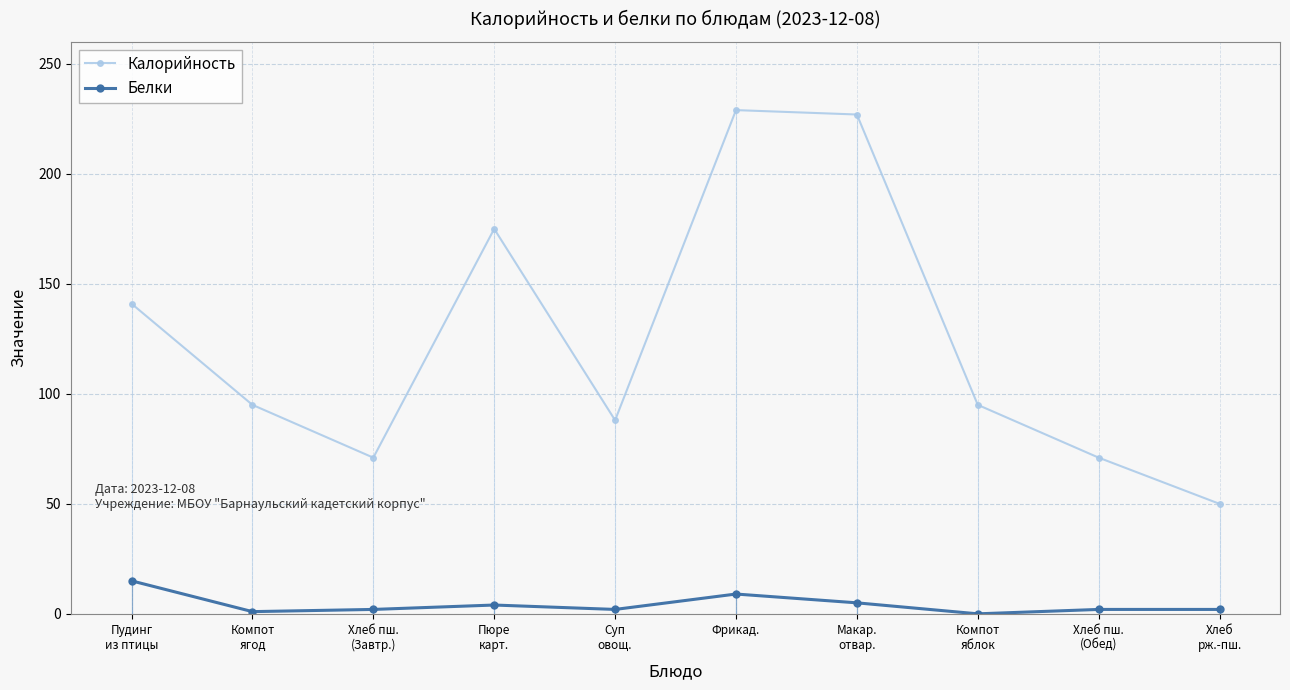

How many lines are shown in the chart?

2